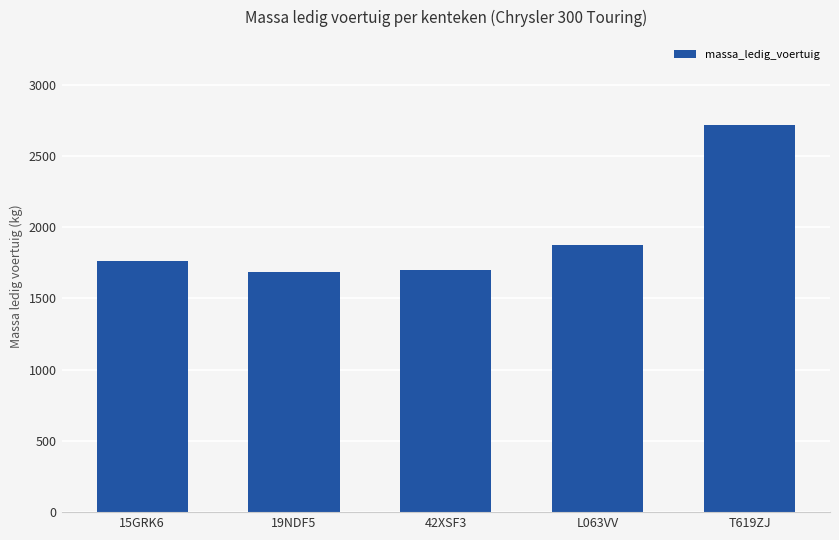

What is the ratio of the value at 19NDF5 to the value at T619ZJ?

0.6